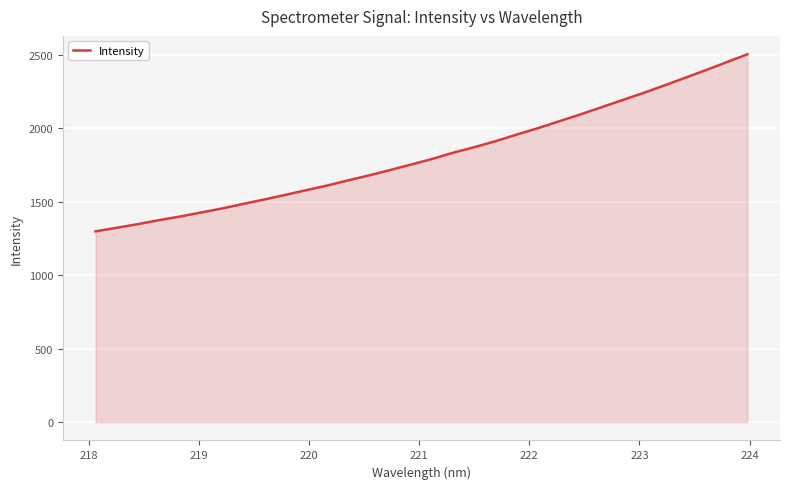

Does the chart display data point markers on the line(s)?

No